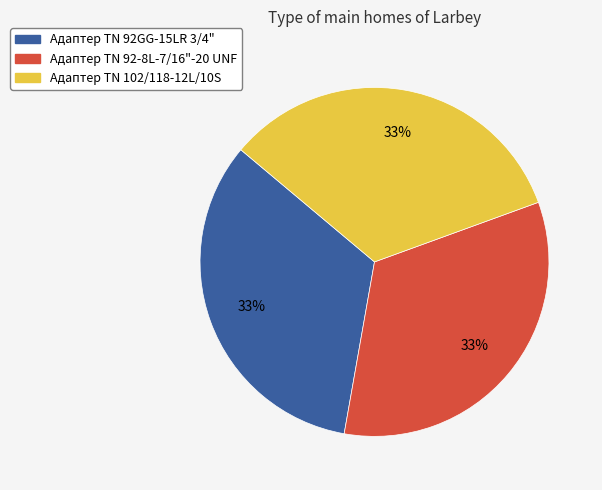

To the nearest percent, what percentage of the pie is Адаптер TN 92-8L-7/16"-20 UNF?

33%